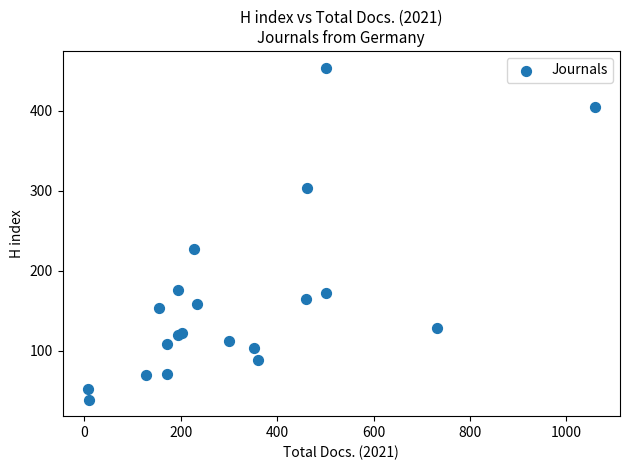

What Y value in the scatter plot is closest to 246?

227